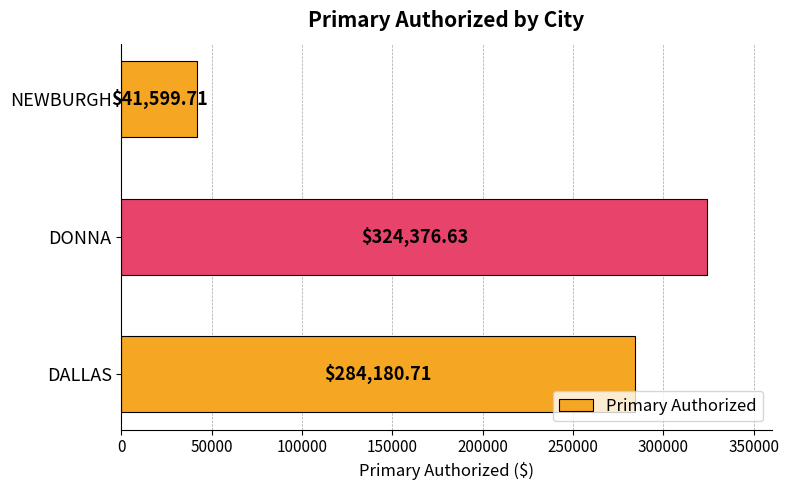

At which category does the chart reach its peak across all series?

DONNA